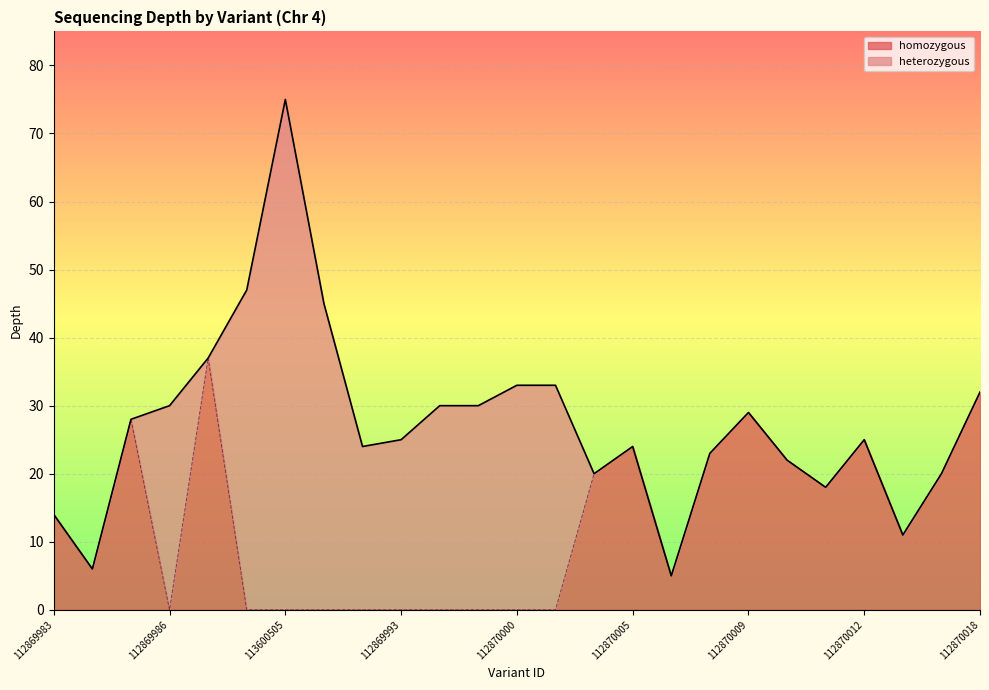

What is the total value across all series at 112869993?

25